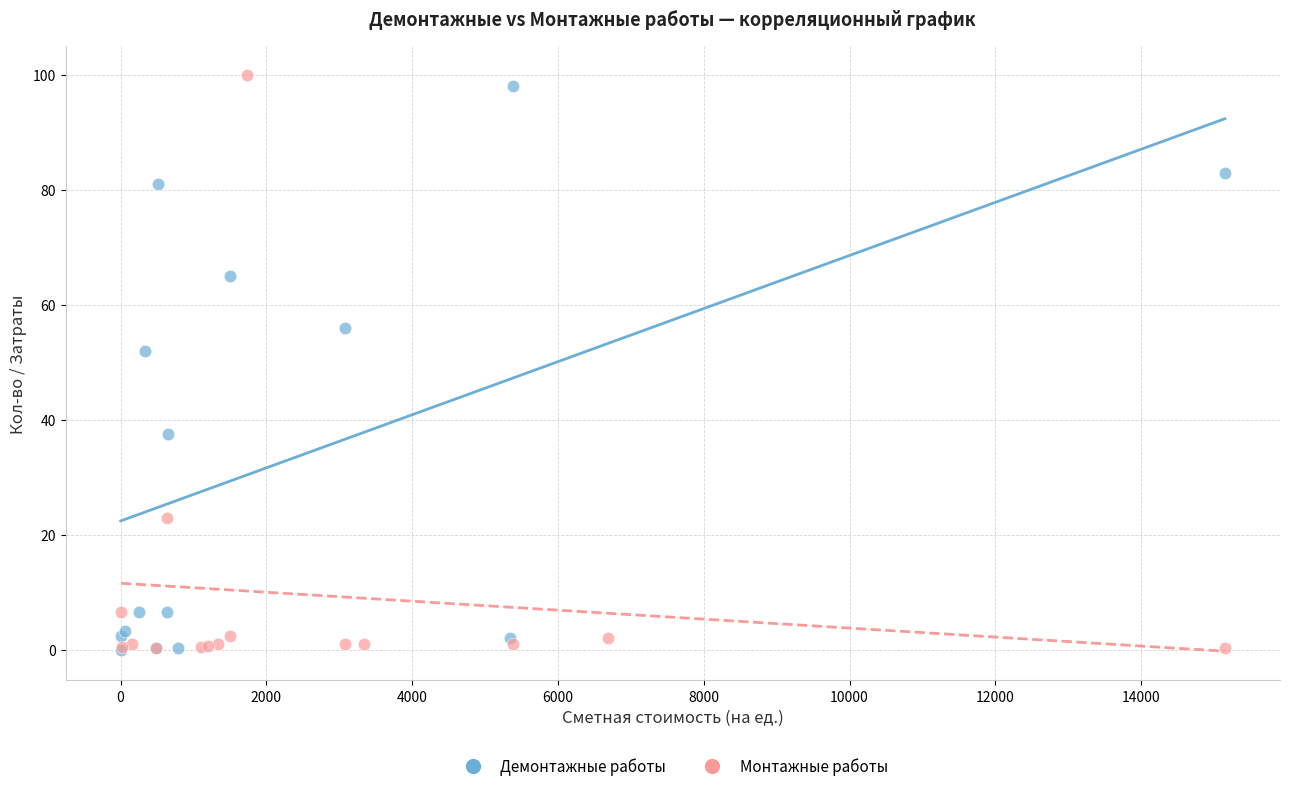

What are all the series names shown in the legend?

Демонтажные работы, Монтажные работы